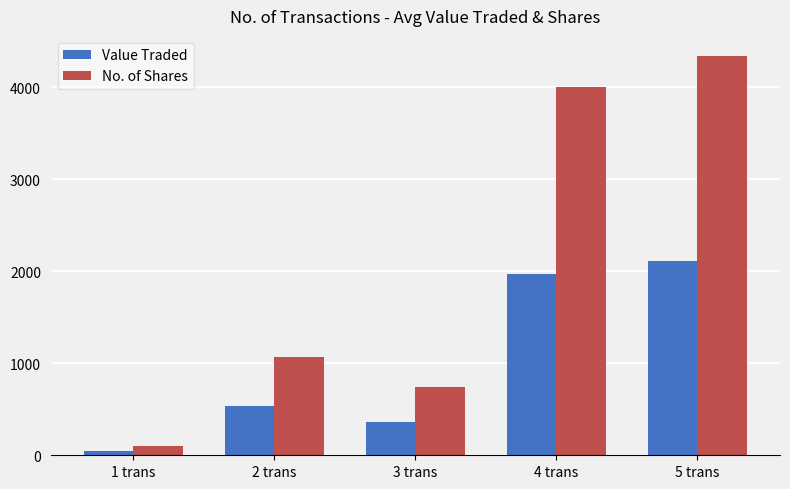

Reading left to right, extract all data points from this chart.

Value Traded: 1 trans=50	2 trans=537	3 trans=365	4 trans=1970	5 trans=2112
No. of Shares: 1 trans=98	2 trans=1066	3 trans=745	4 trans=4000	5 trans=4343